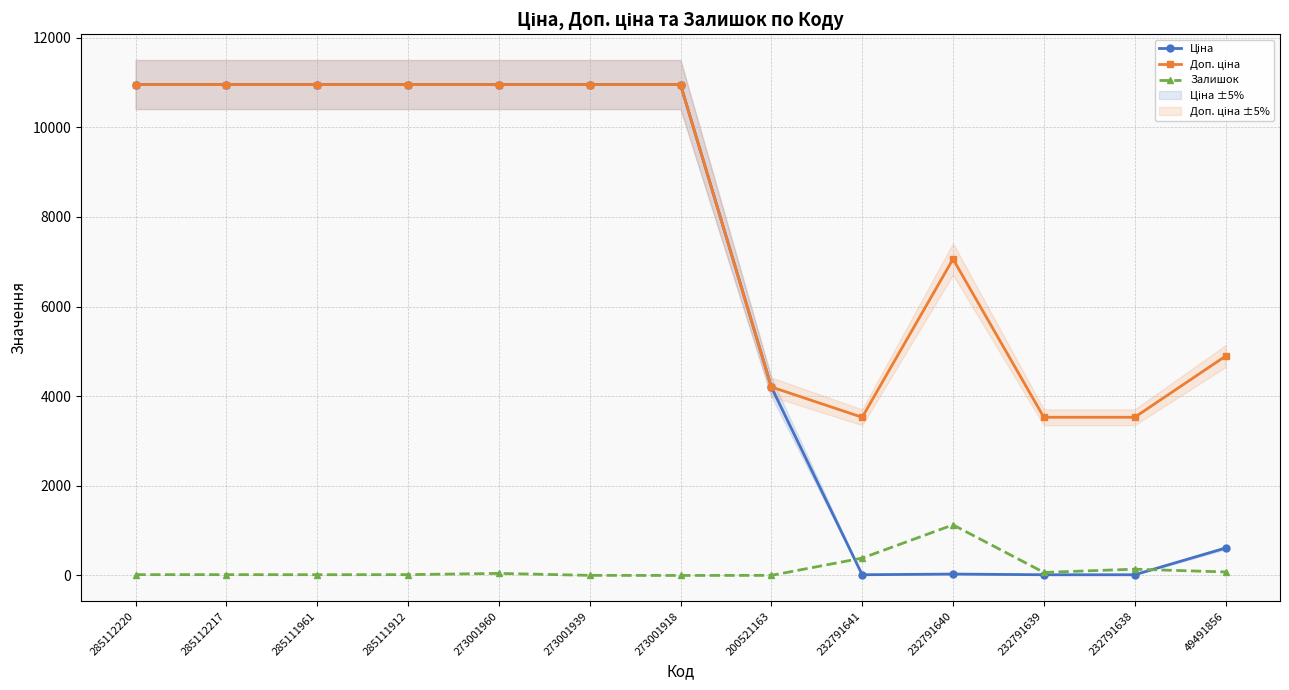

At which category does Доп. ціна reach its first local peak?

232791640